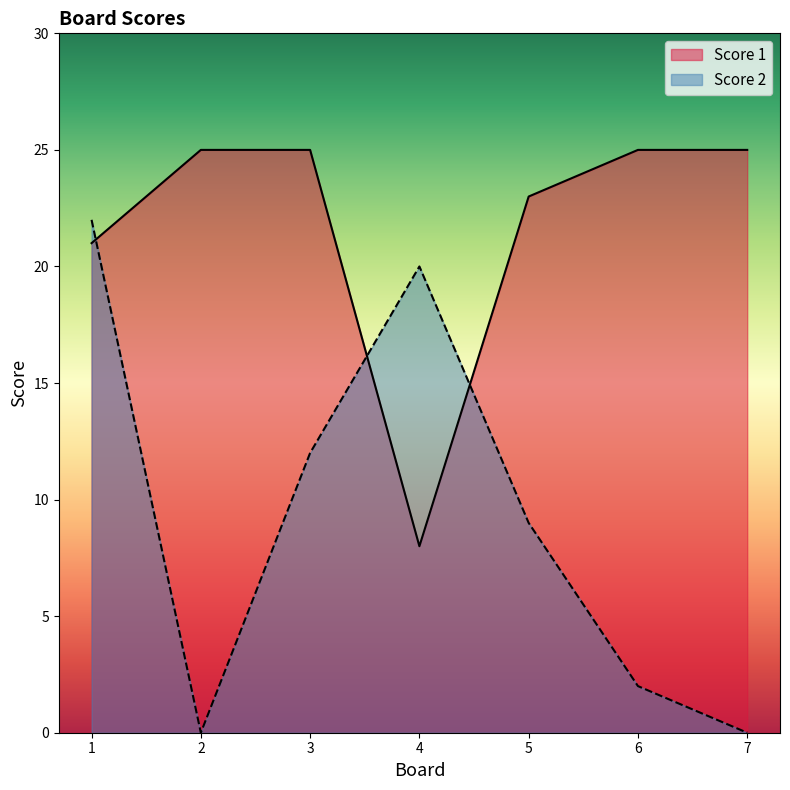

What is the difference between the maximum and minimum values in the Score 2 series?

22